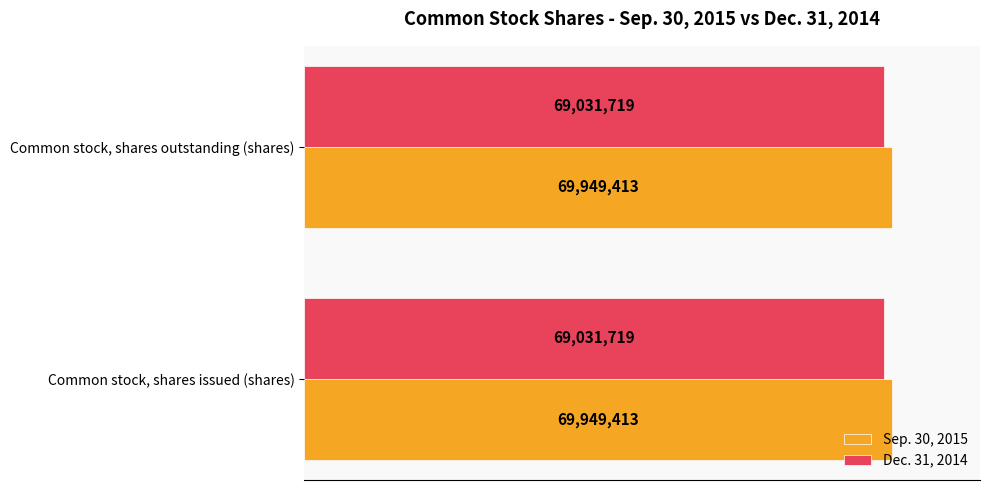

The value of Sep. 30, 2015 at Common stock, shares issued (shares) is 106185103. True or false?

False